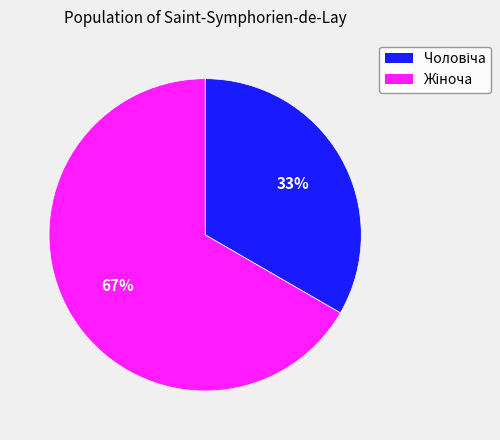

How many segments does this pie chart have?

2